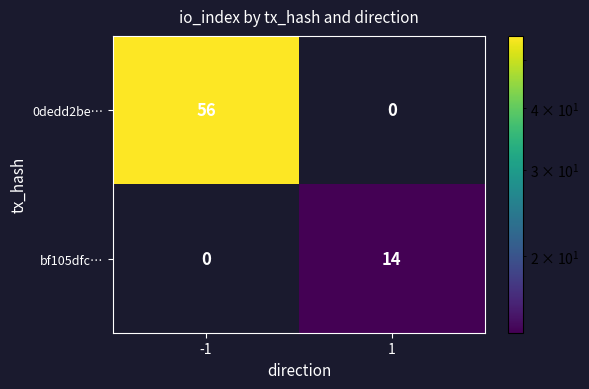

How many data points does each series have?

2